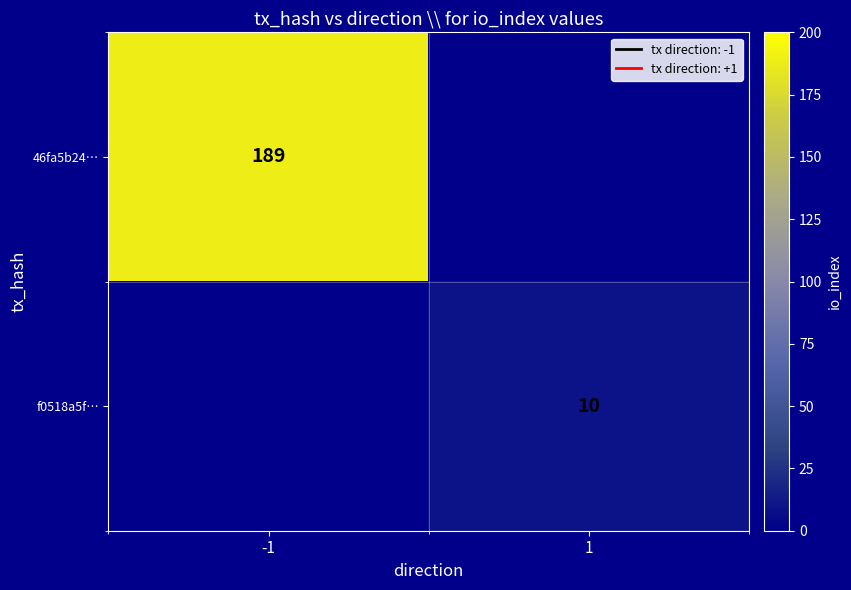

At how many categories does at least one series exceed 135?

1